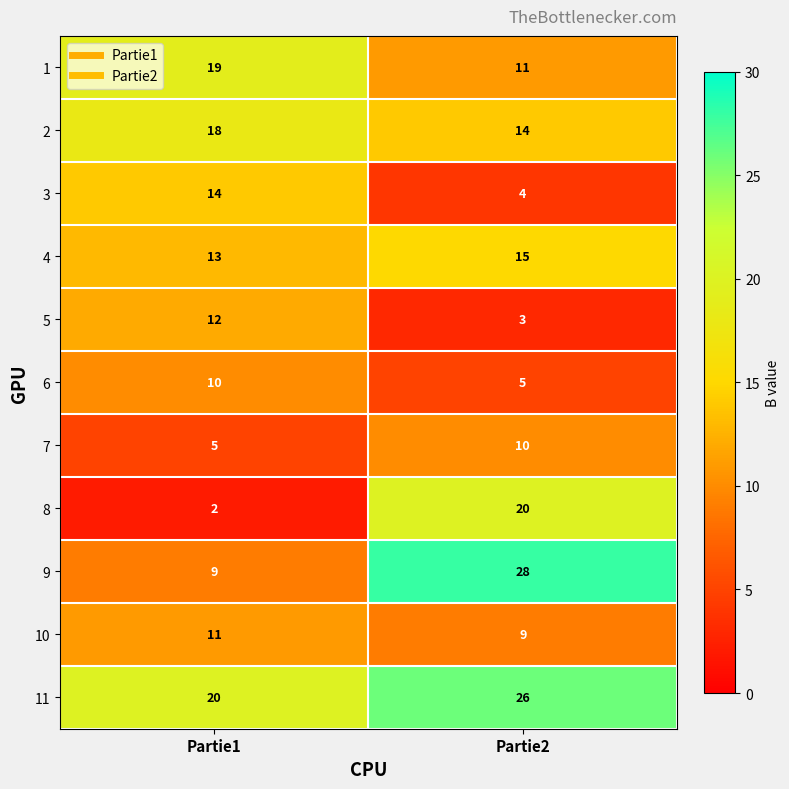

Reading left to right, transcribe all the data shown in this chart.

1: Partie1=19	Partie2=11
2: Partie1=18	Partie2=14
3: Partie1=14	Partie2=4
4: Partie1=13	Partie2=15
5: Partie1=12	Partie2=3
6: Partie1=10	Partie2=5
7: Partie1=5	Partie2=10
8: Partie1=2	Partie2=20
9: Partie1=9	Partie2=28
10: Partie1=11	Partie2=9
11: Partie1=20	Partie2=26